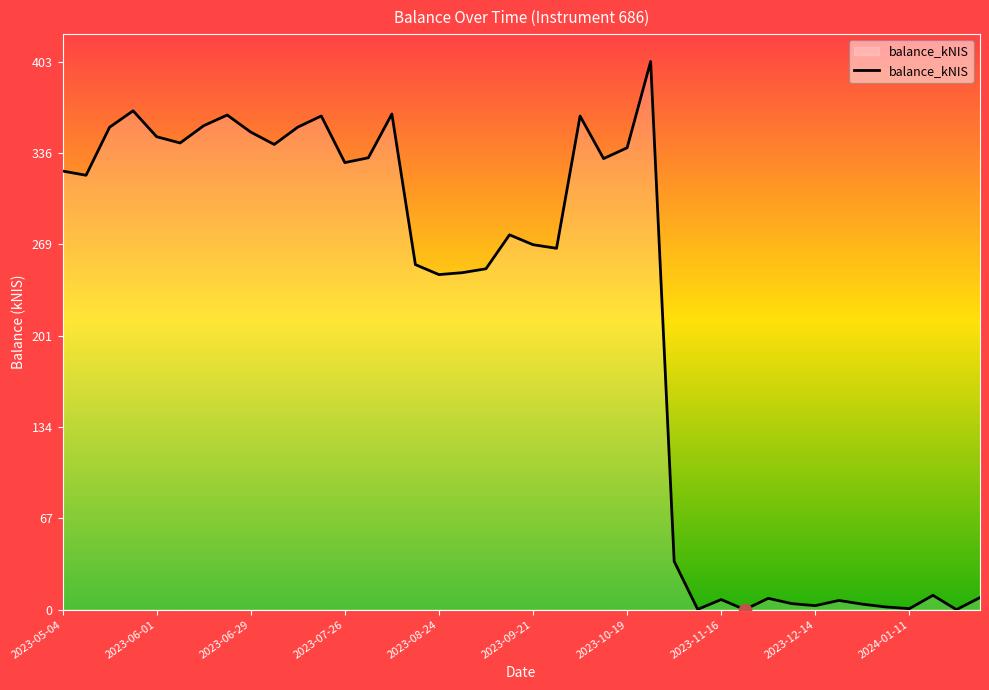

What is the difference between the maximum and minimum values?

402.9